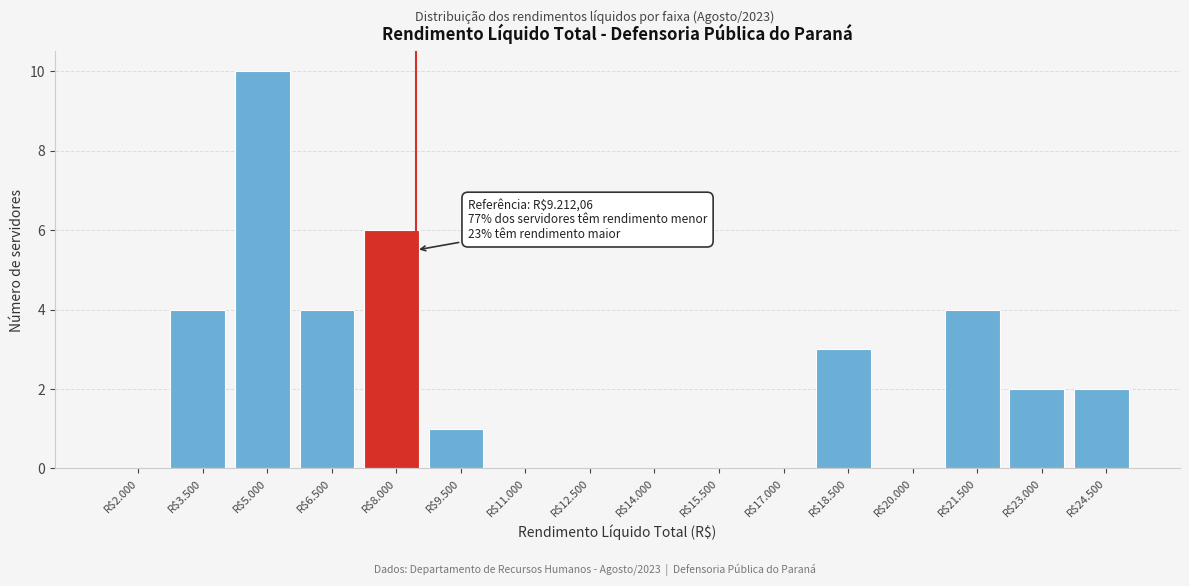

What is the maximum value shown in the chart?

10